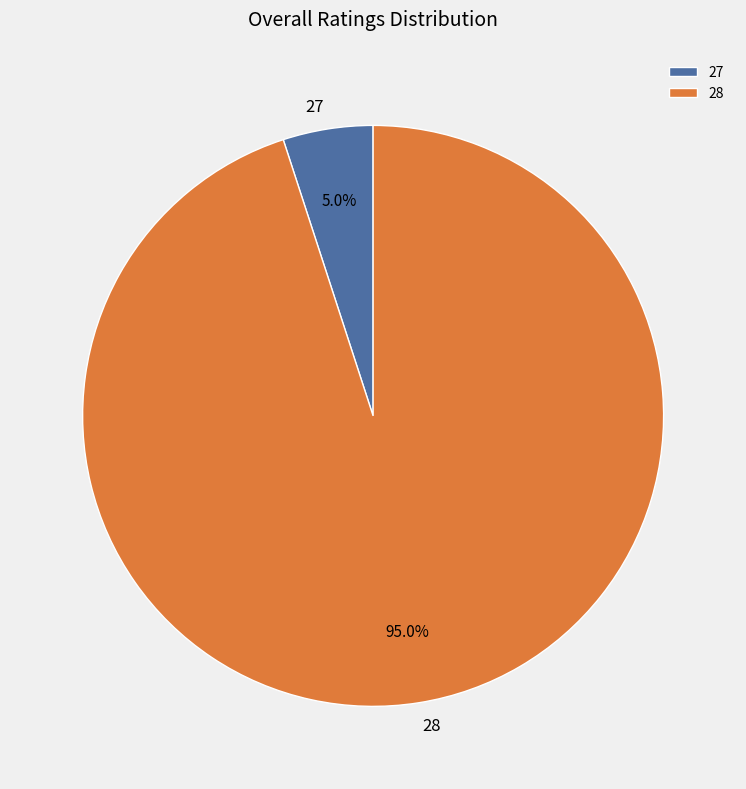

How many segments does this pie chart have?

2